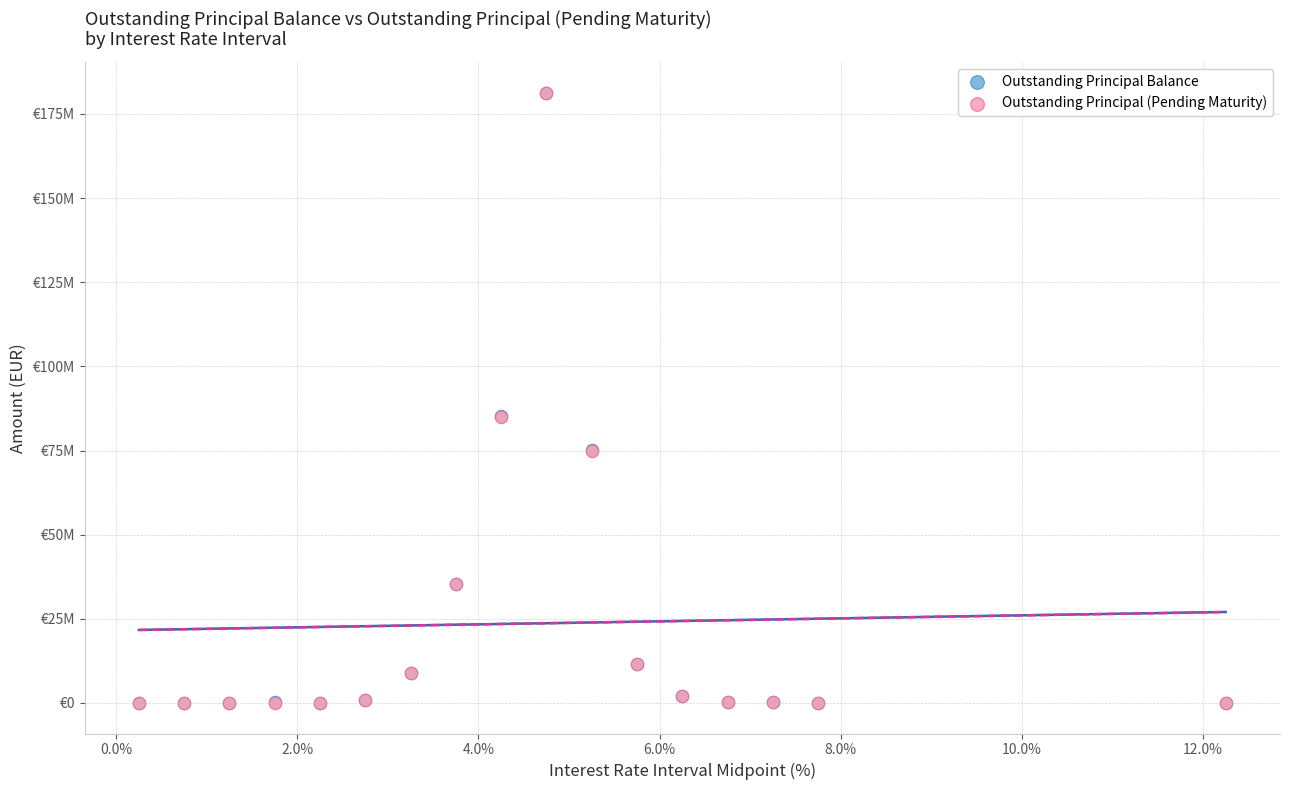

What are all the series names shown in the legend?

Outstanding Principal Balance, Outstanding Principal (Pending Maturity)